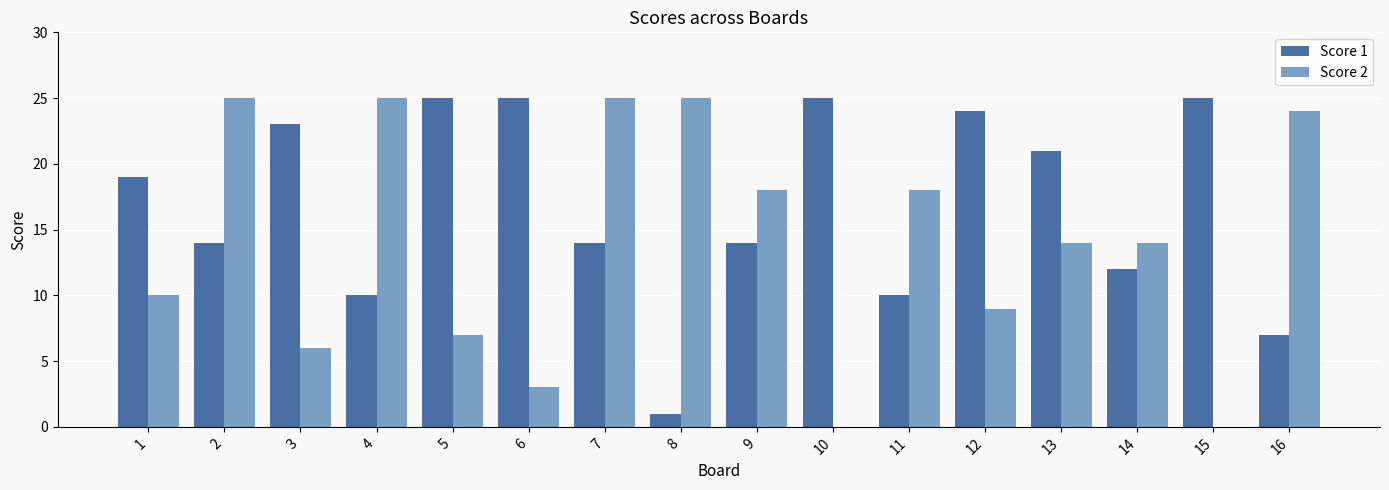

Reading left to right, transcribe all the data shown in this chart.

Score 1: 1=19	2=14	3=23	4=10	5=25	6=25	7=14	8=1	9=14	10=25	11=10	12=24	13=21	14=12	15=25	16=7
Score 2: 1=10	2=25	3=6	4=25	5=7	6=3	7=25	8=25	9=18	10=0	11=18	12=9	13=14	14=14	15=0	16=24